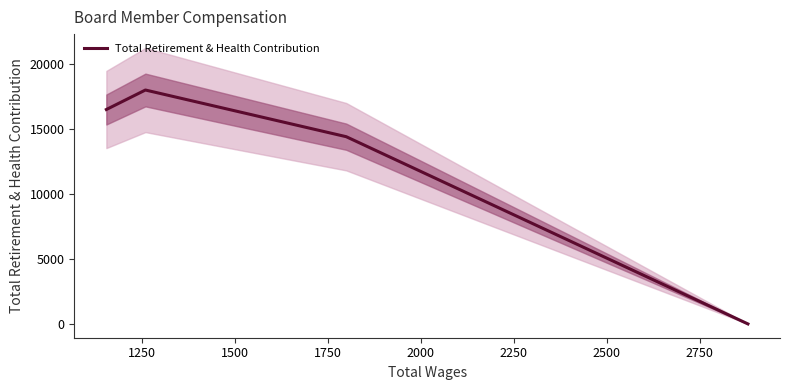

Which has a higher value, 2000 or 1250?

1250